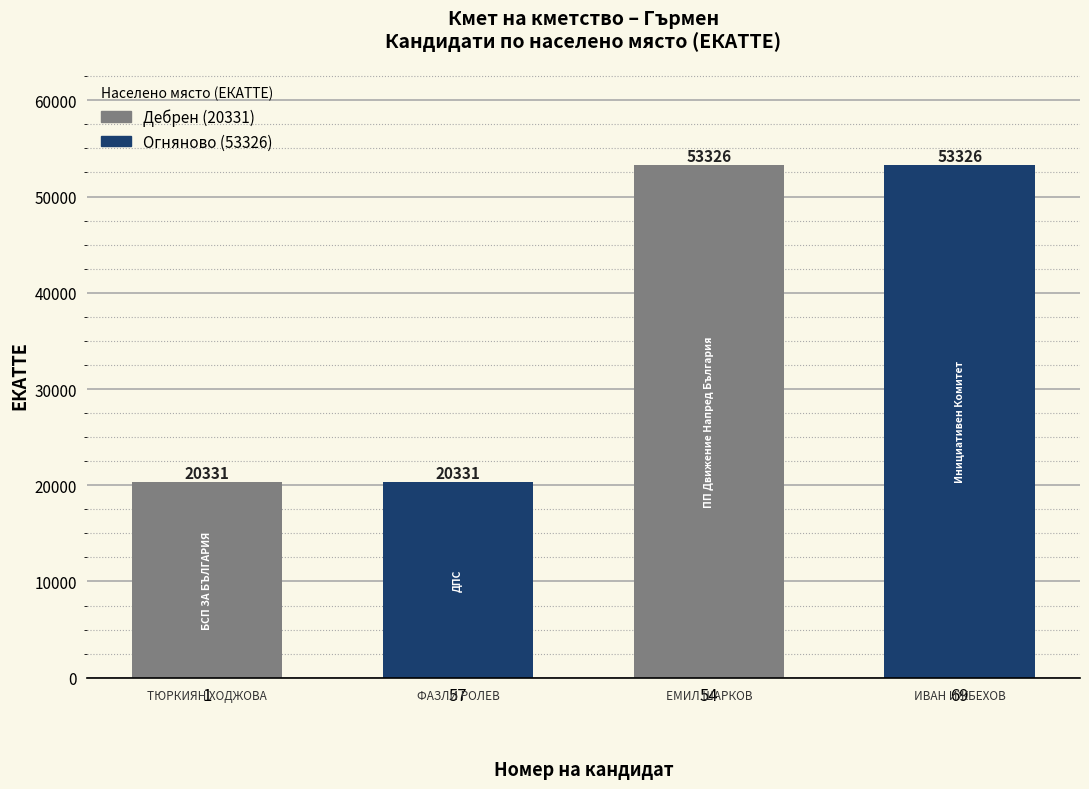

What is the ratio of the value at 57 to the value at 54?

0.4